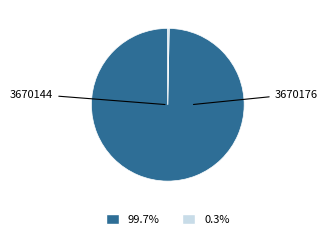

Does any single category account for the majority?

Yes